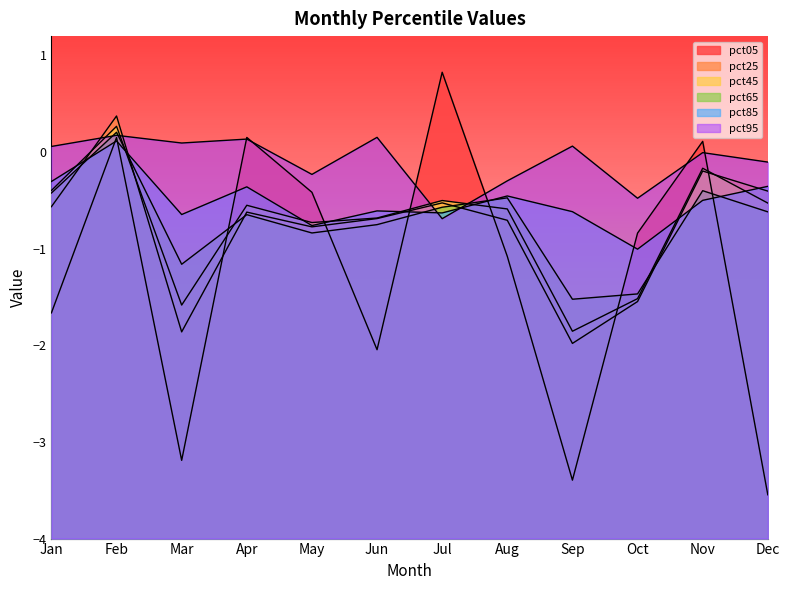

At which label is pct05 closest to -1?

Aug